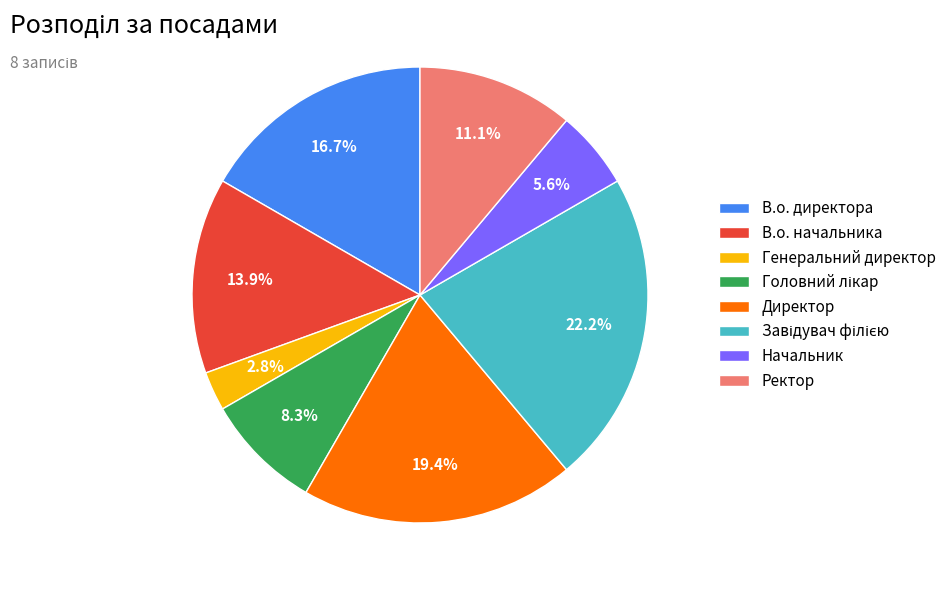

How many segments does this pie chart have?

8